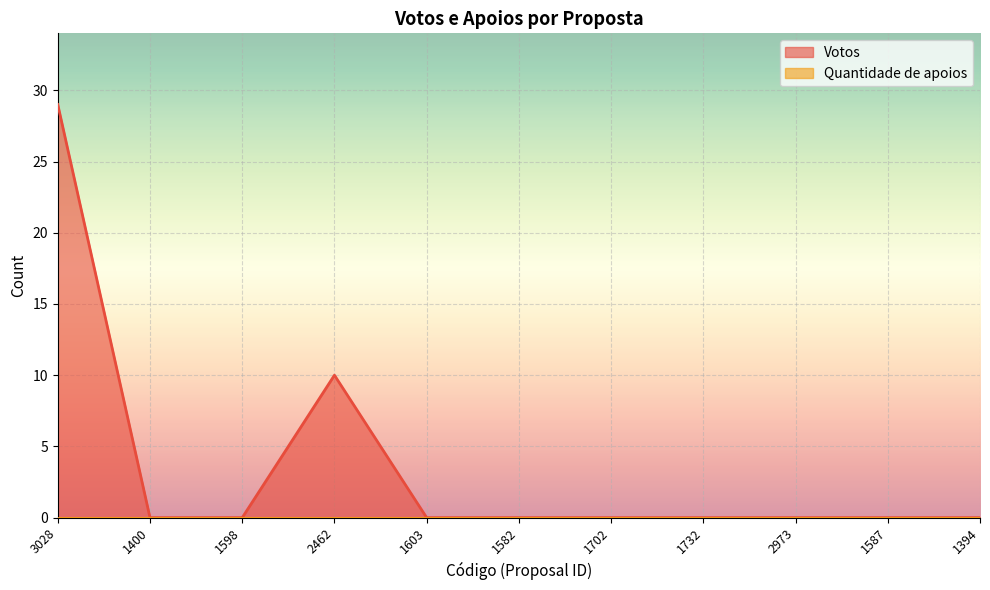

Is it true that the value at 1598 is -16?

False